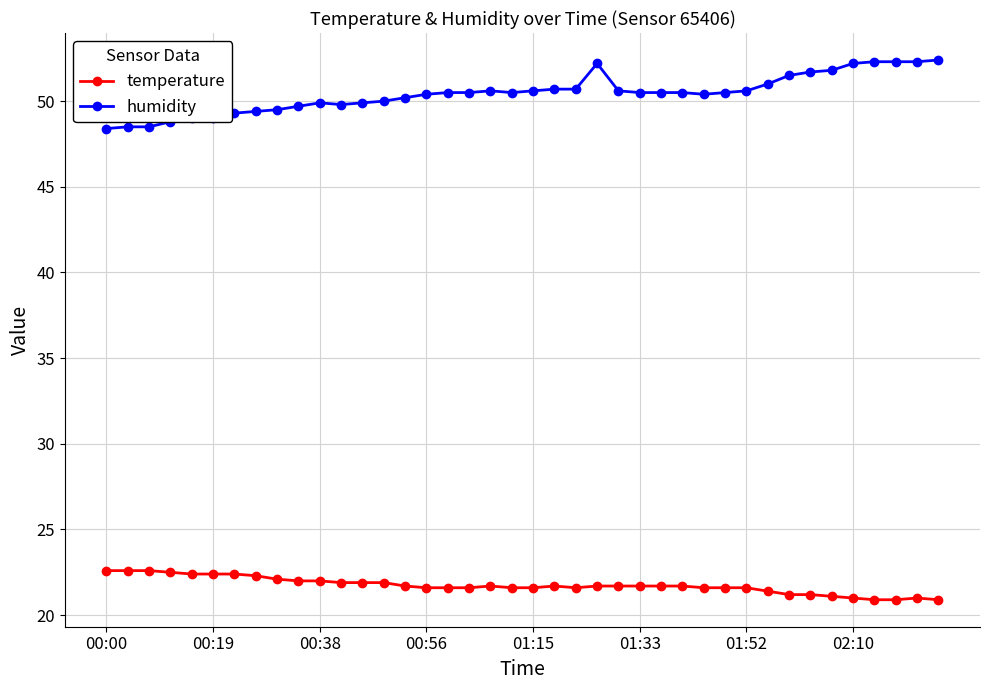

What is the value of the temperature point at the 32nd from the left?

21.4